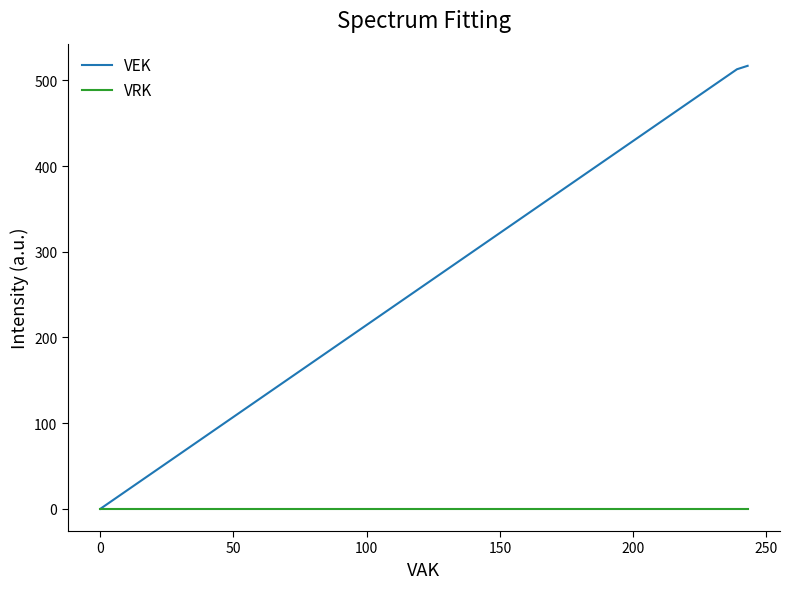

What is the sum of all VEK values?

2060